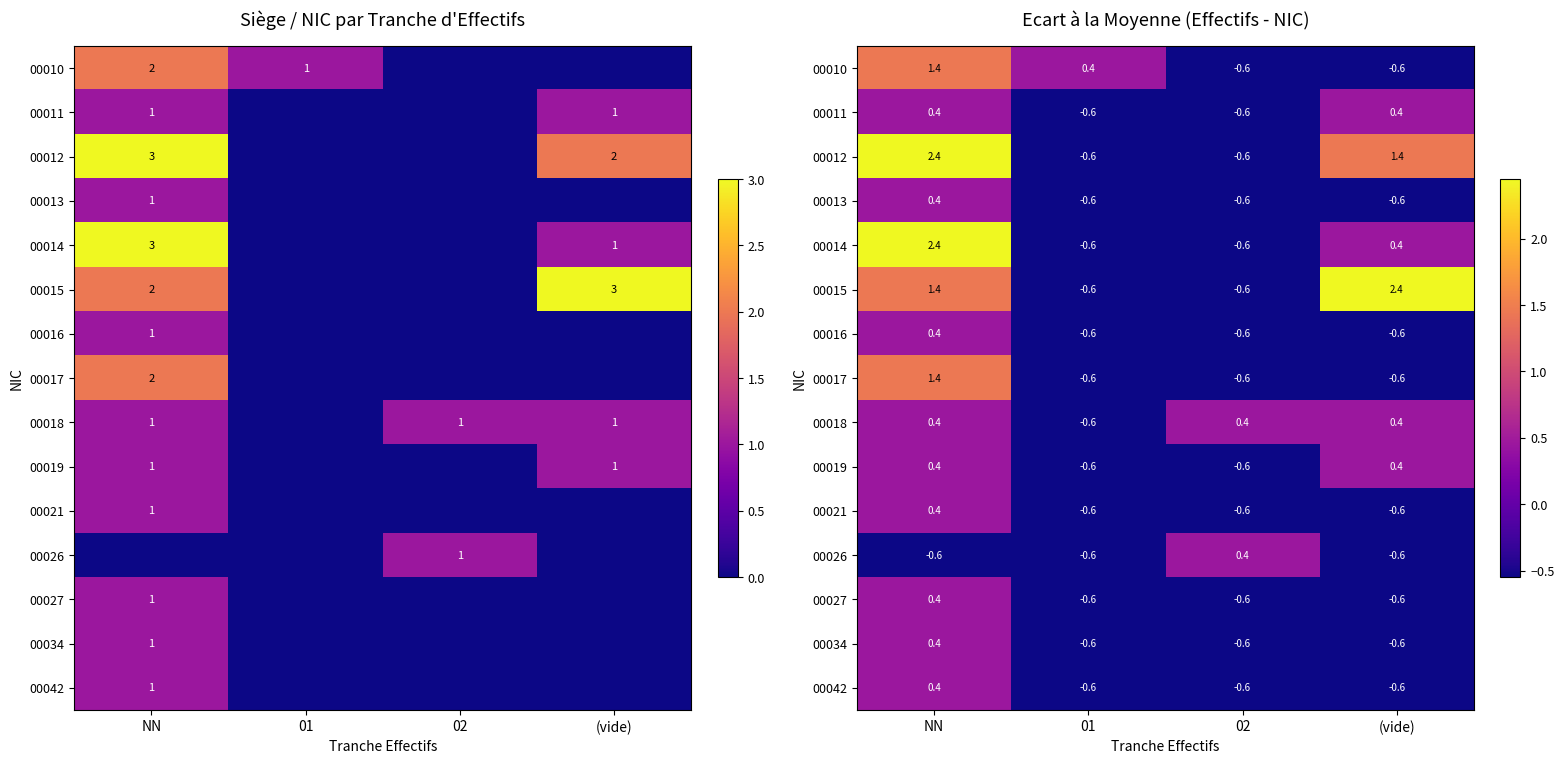

At which label does 00019 first exceed 0?

NN